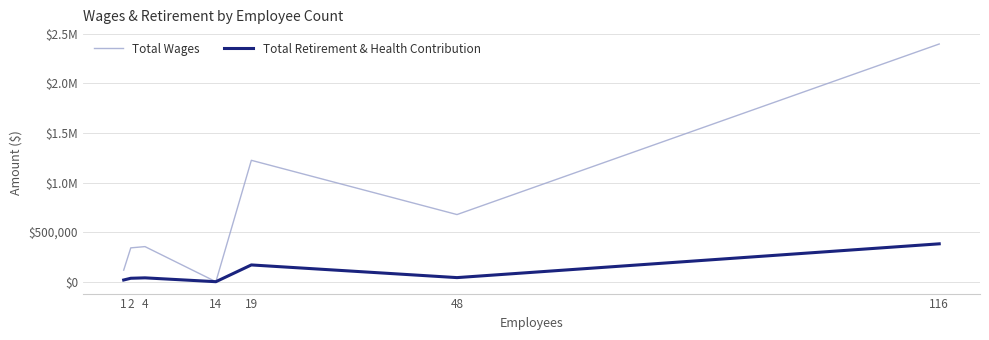

Is this an area chart (filled region under the line)?

No